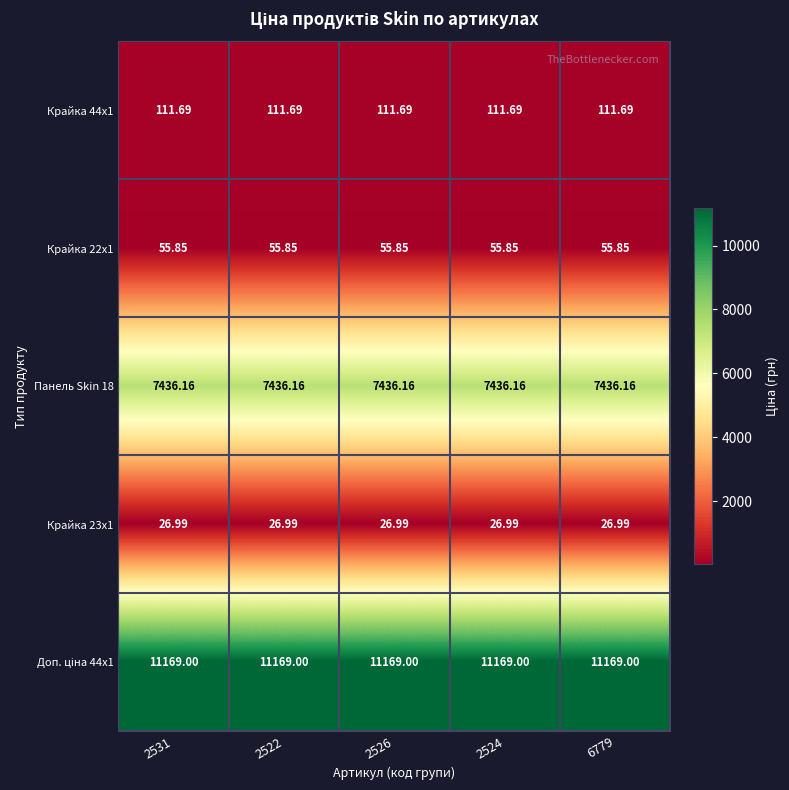

Is the value of Крайка 22x1 at 2531 greater than the value of Панель Skin 18 at 2526?

No